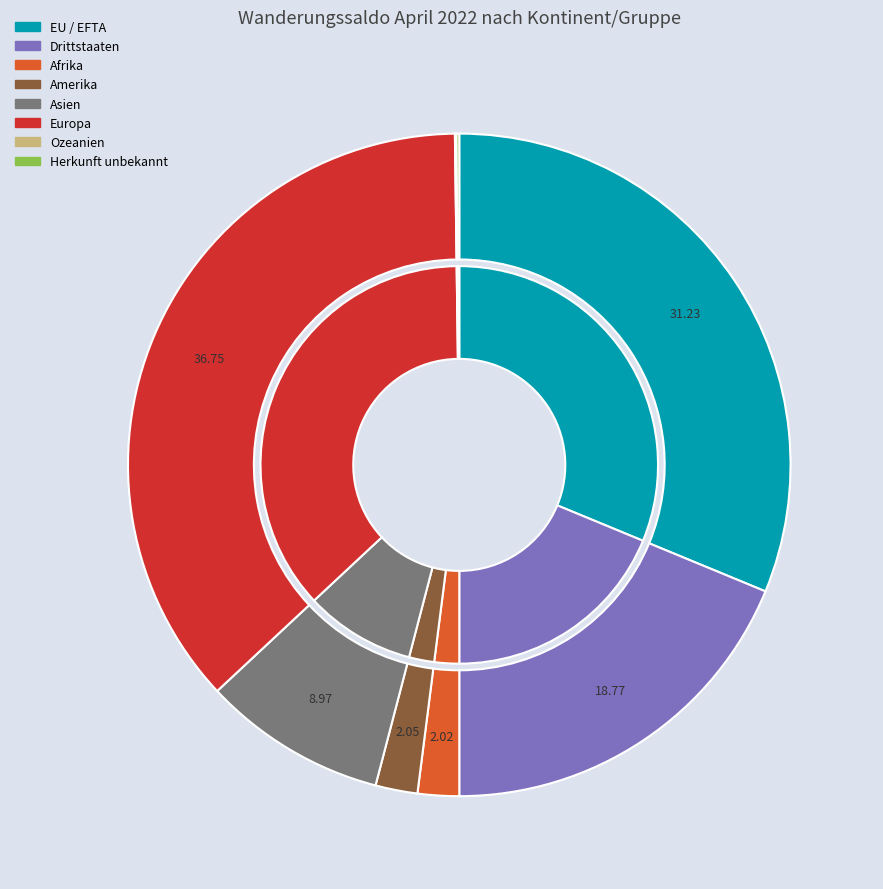

Approximately how many times larger is the value at Asien compared to Drittstaaten?

0.5